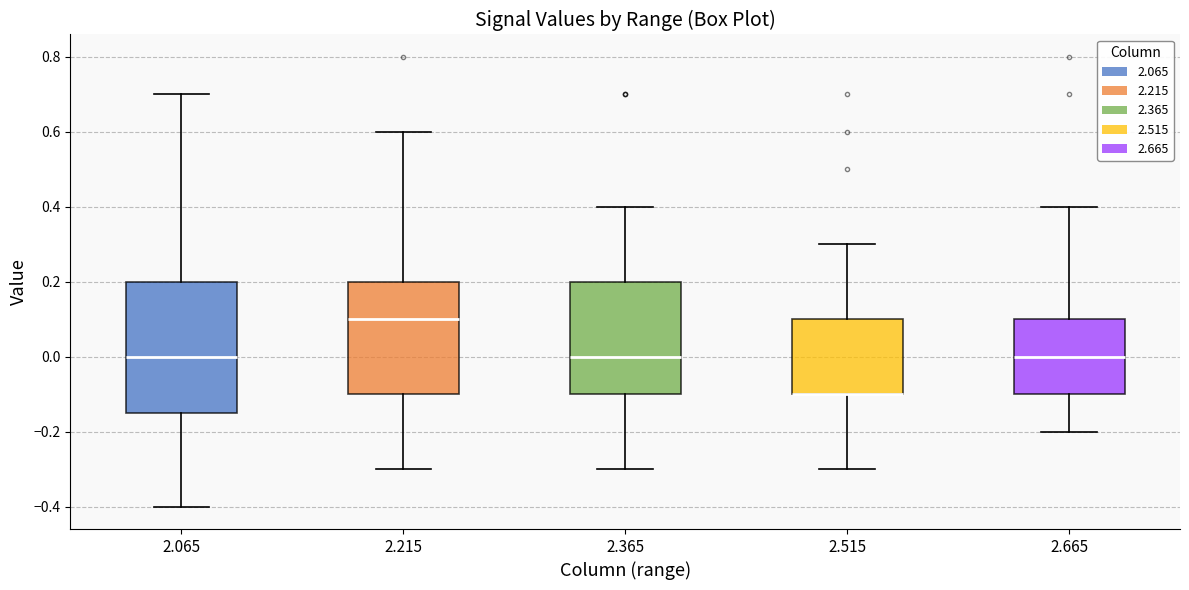

Where does the median line of the box at x = 2.365 sit on the y-axis? The values are not printed on the chart, so give them approximately, as read against the axis.

0.00